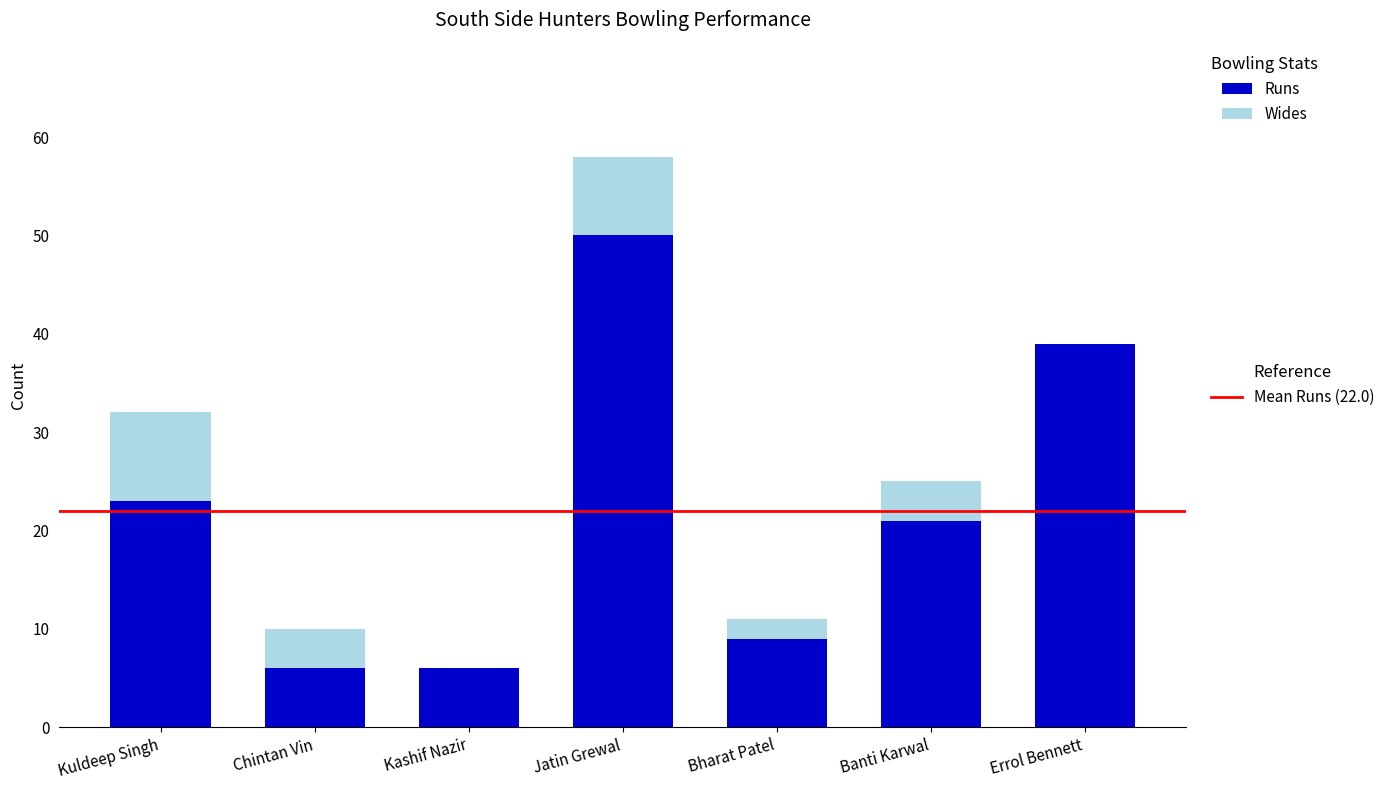

At which category is the sum across all series the highest?

Jatin Grewal